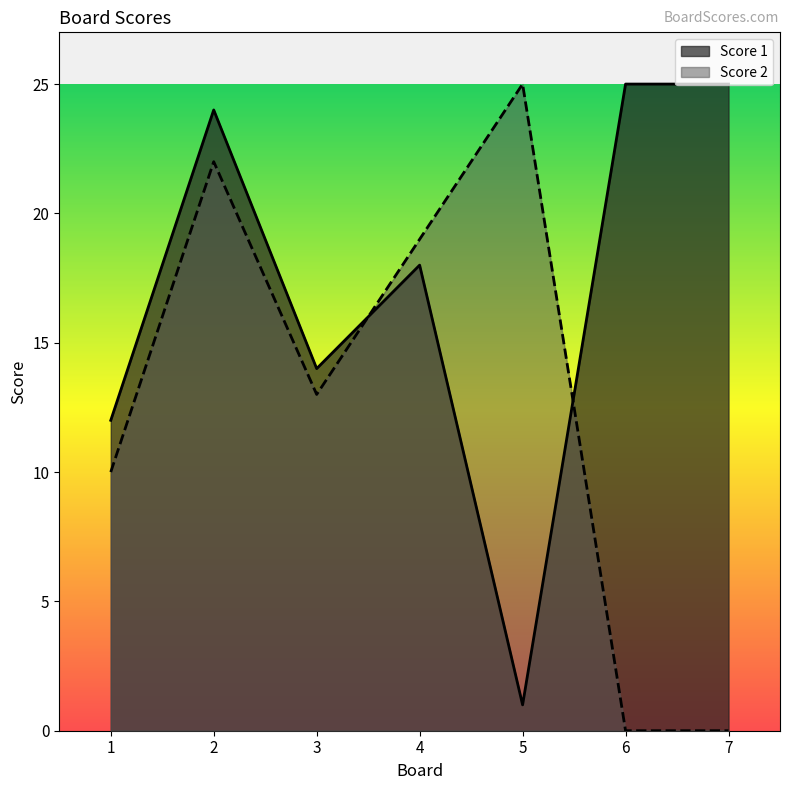

Which category has the lowest value across all series?

6